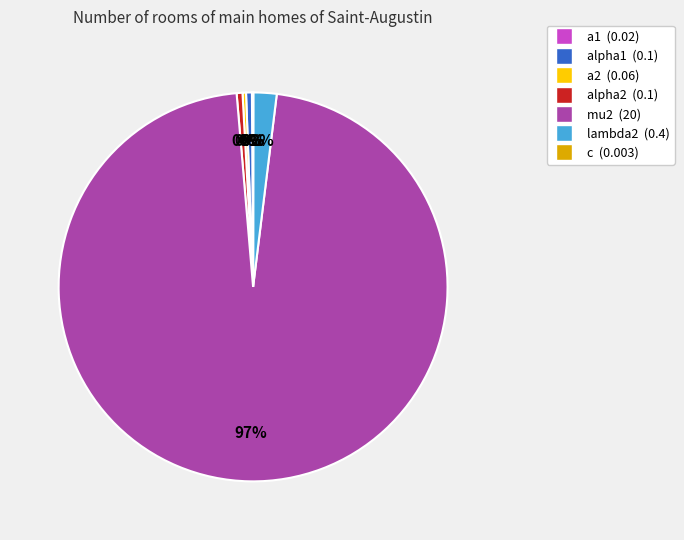

Does mu2 represent more than half of the total?

Yes